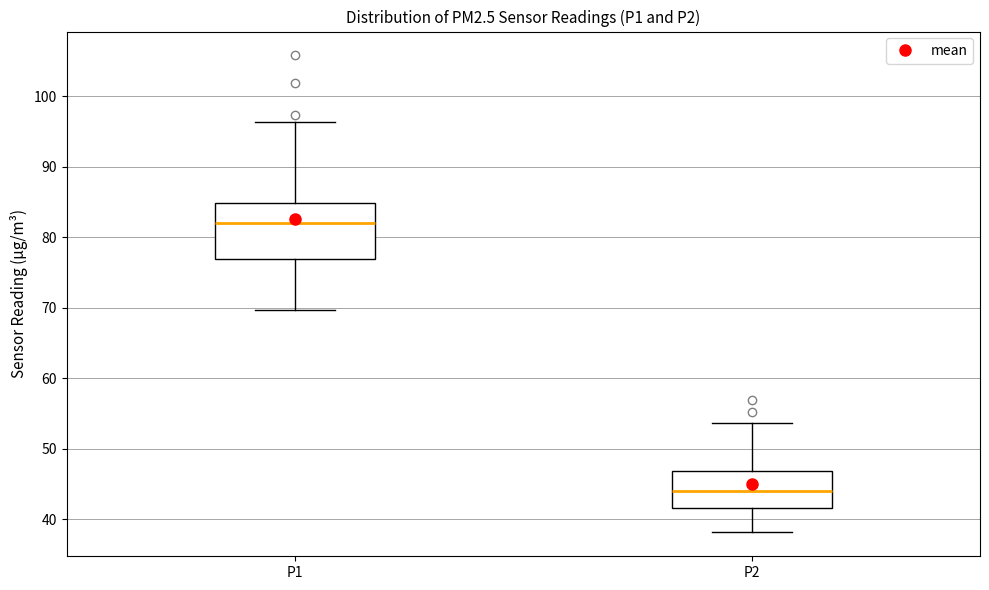

Reading left to right, read every box against the y-axis: the position of its median line, the range the box covers, and the ends of its whiskers. The values are not printed on the chart, so give them approximately, as read against the axis.

P1: median 82, box 77 to 85, whiskers 70 to 96
P2: median 44, box 42 to 47, whiskers 38 to 54